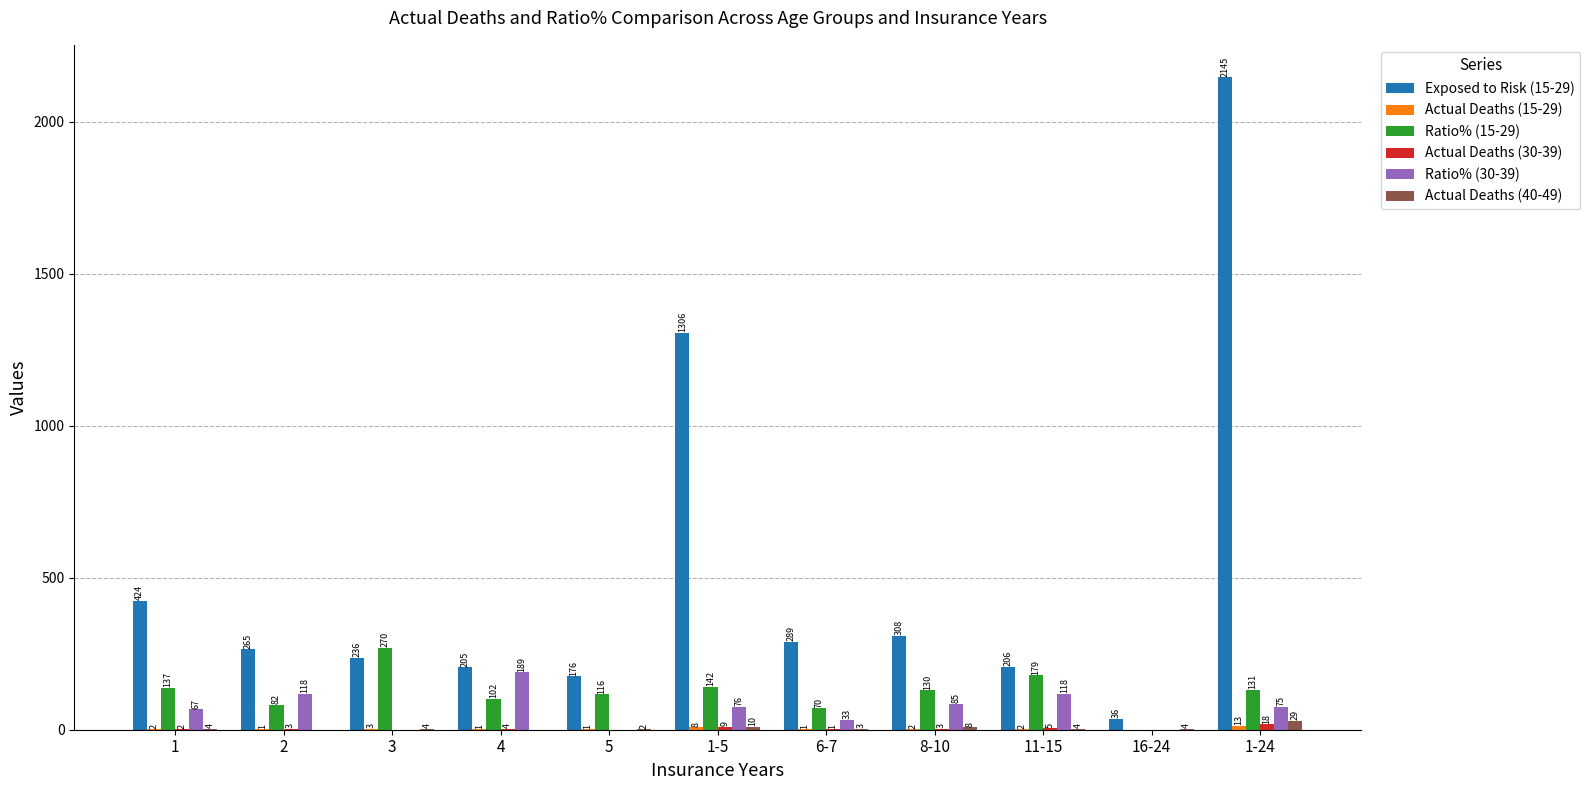

Which series has the largest range (max minus min)?

Exposed to Risk (15-29)